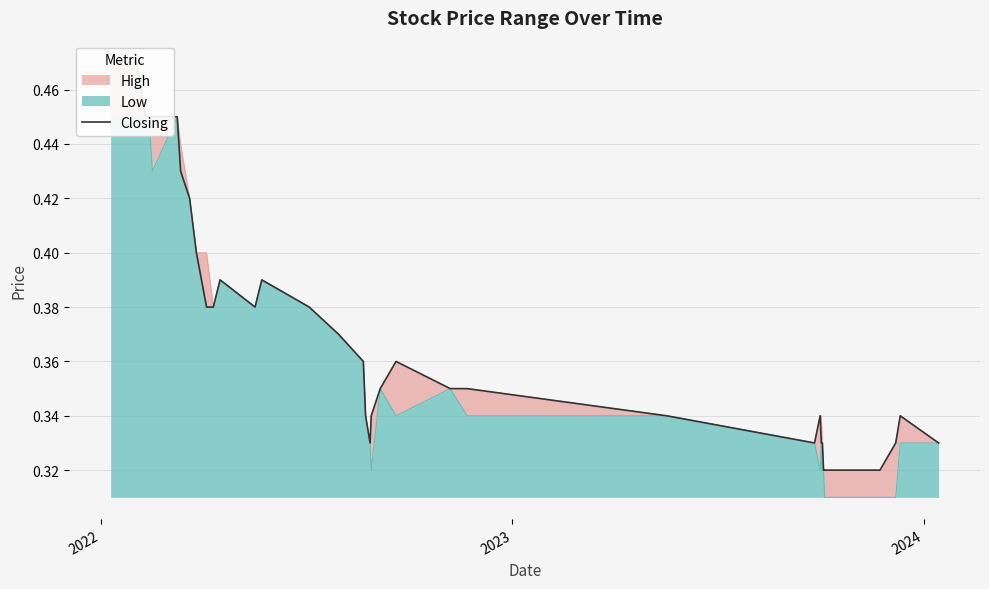

The value at 18 is 0.7. True or false?

False